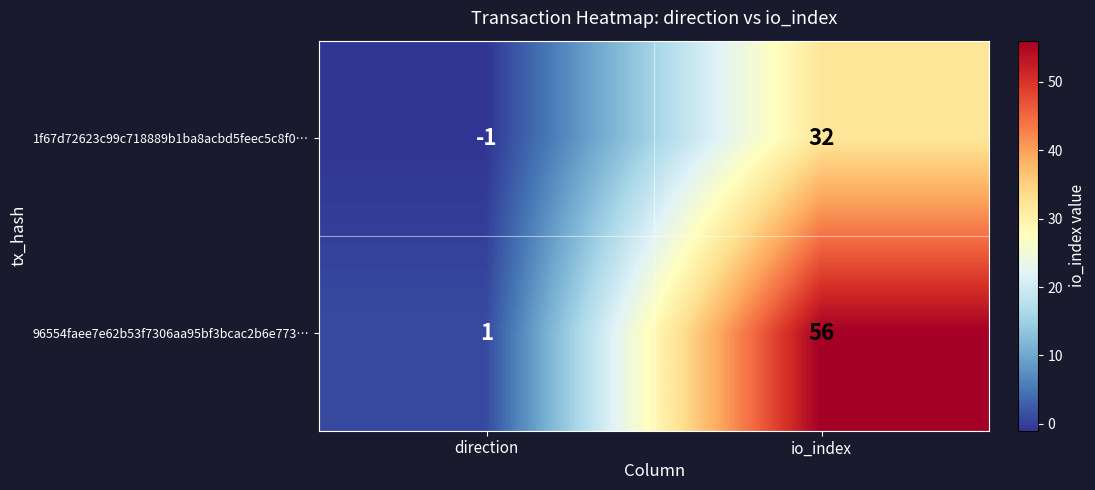

What is the greatest value displayed?

56